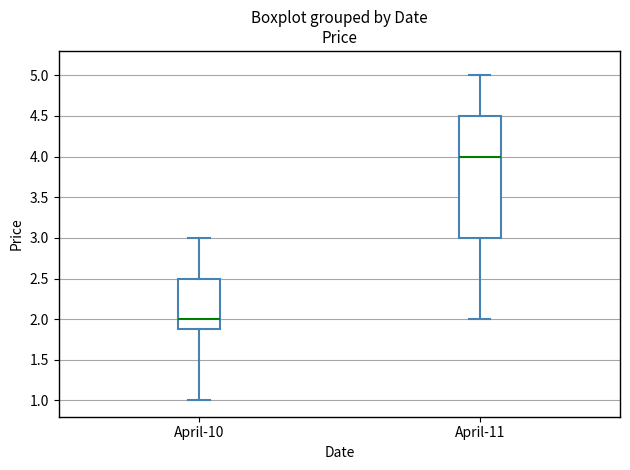

Reading left to right, transcribe this box plot: for each box, give where its median line is, the range the box spans, and where its two whiskers end, as read against the y-axis. The values are not printed on the chart, so give them approximately, as read against the axis.

April-10: median 2.0, box 1.9 to 2.5, whiskers 1.0 to 3.0
April-11: median 4.0, box 3.0 to 4.5, whiskers 2.0 to 5.0